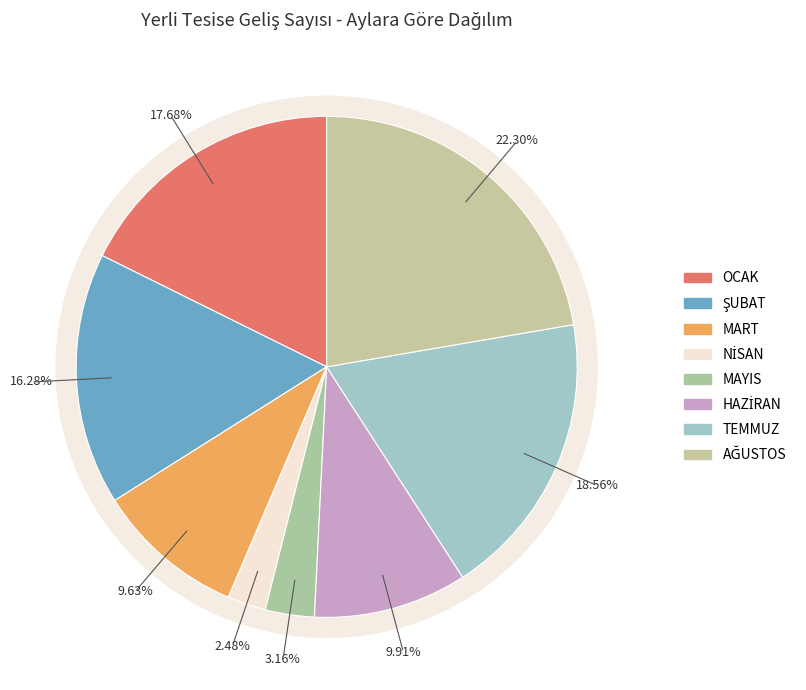

To the nearest percent, what percentage of the pie is ŞUBAT?

16%